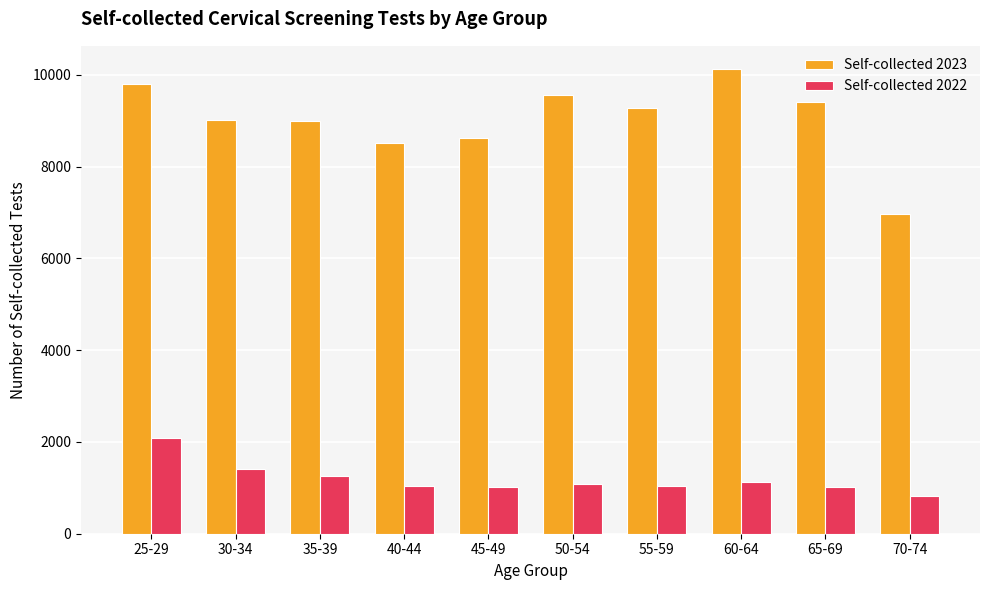

What is the approximate value of Self-collected 2022 at 40-44, to the nearest 100?

1000